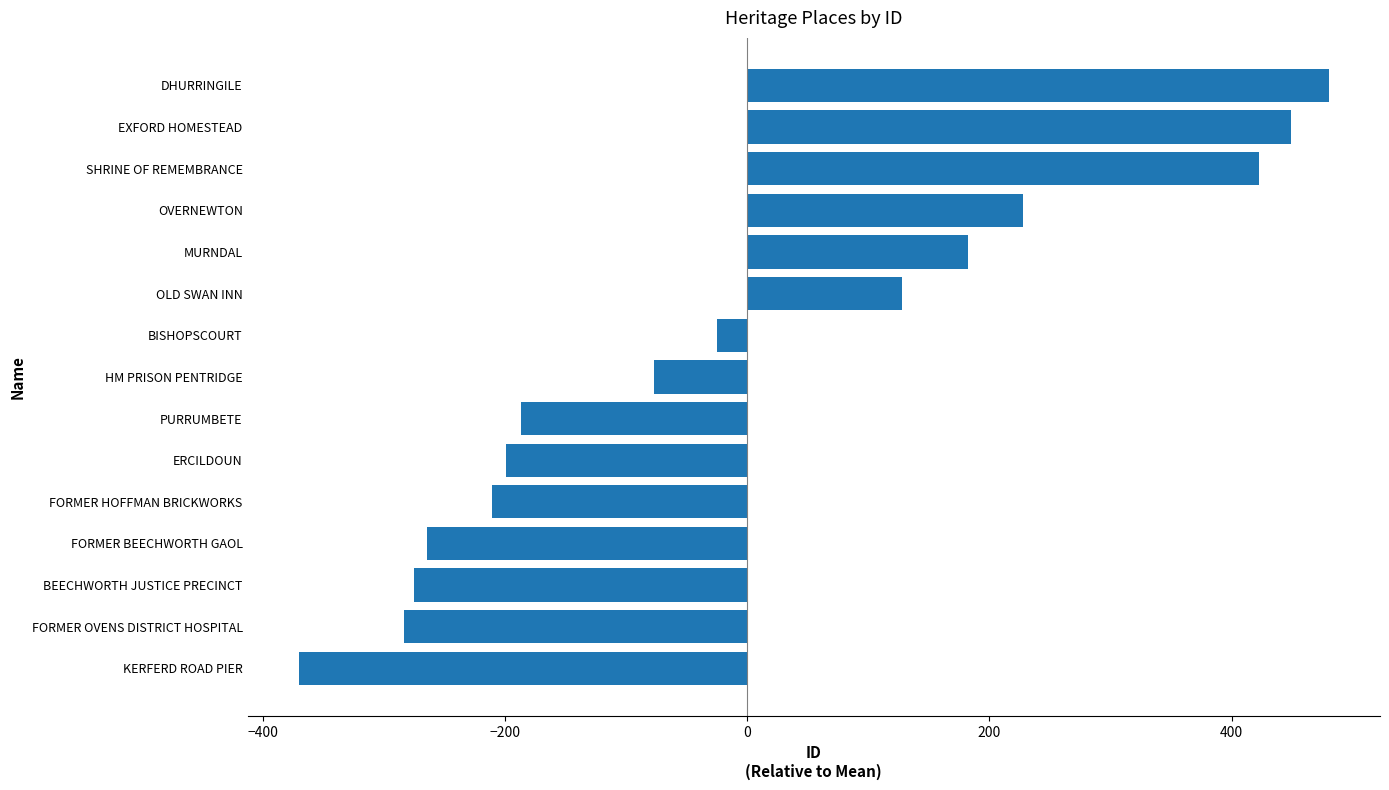

List the labels in order of value, smallest first.

KERFERD ROAD PIER, FORMER OVENS DISTRICT HOSPITAL, BEECHWORTH JUSTICE PRECINCT, FORMER BEECHWORTH GAOL, FORMER HOFFMAN BRICKWORKS, ERCILDOUN, PURRUMBETE, HM PRISON PENTRIDGE, BISHOPSCOURT, OLD SWAN INN, MURNDAL, OVERNEWTON, SHRINE OF REMEMBRANCE, EXFORD HOMESTEAD, DHURRINGILE